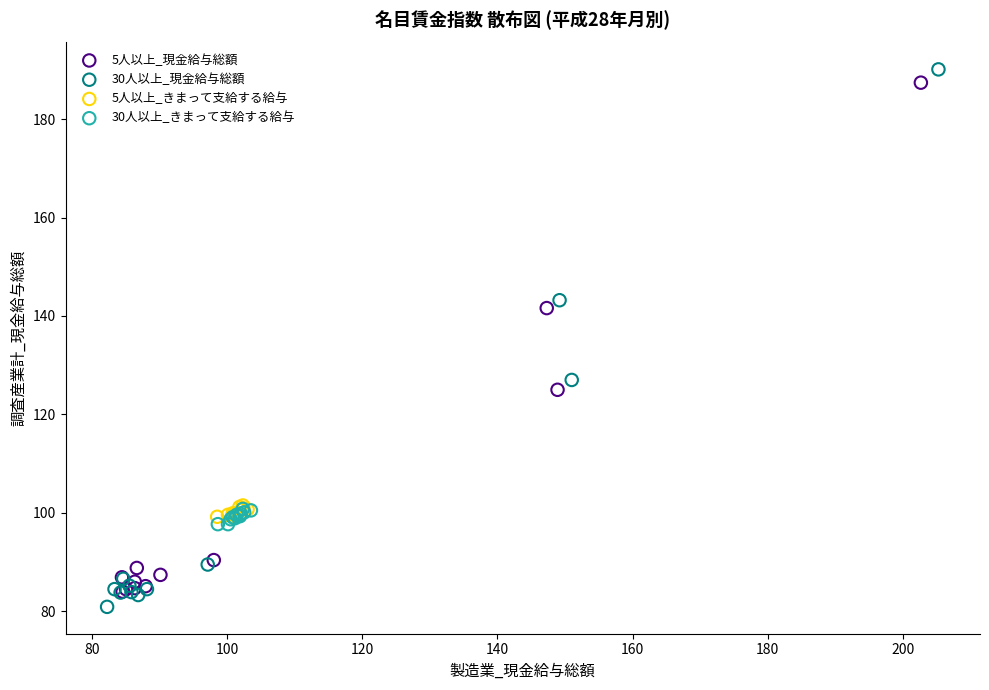

Which series contains the lowest Y value?

30人以上_現金給与総額